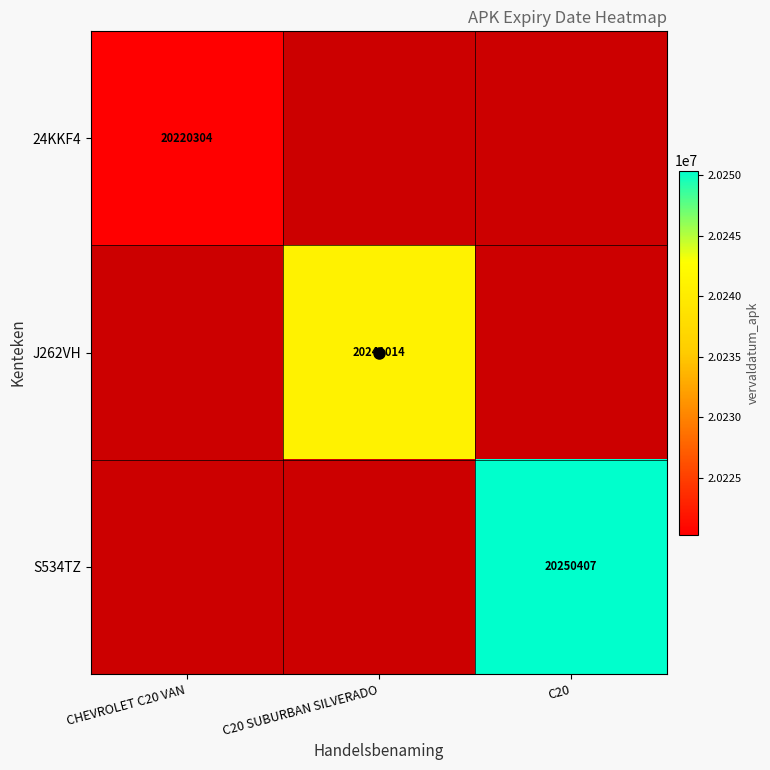

The S534TZ series shows 27512372.5 at C20. True or false?

False